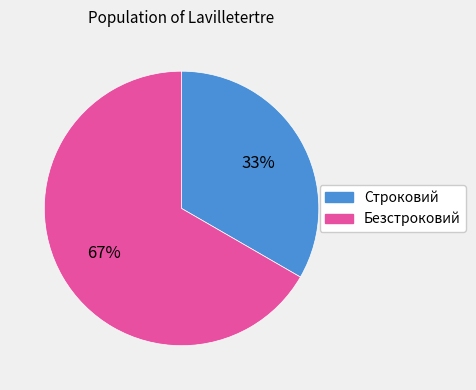

What is the largest slice in the pie chart?

Безстроковий